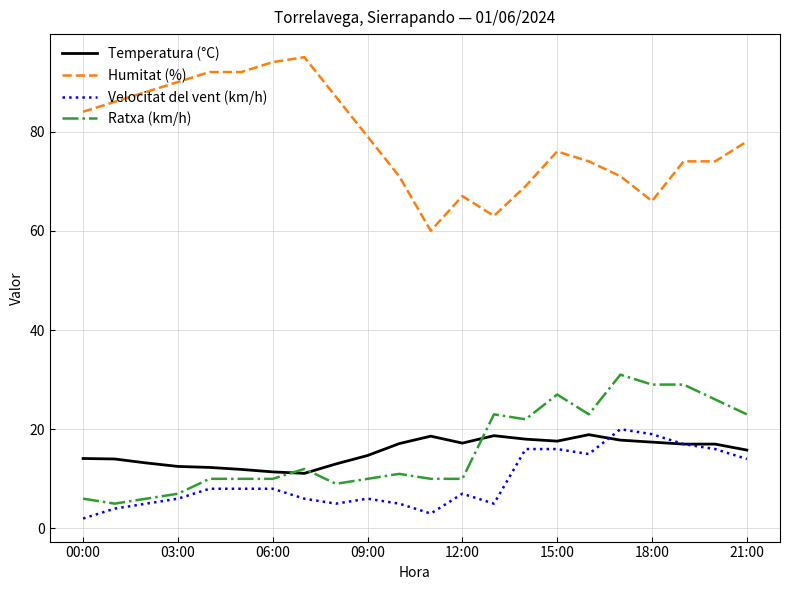

What is the highest value of the Temperatura (°C) series?

18.9